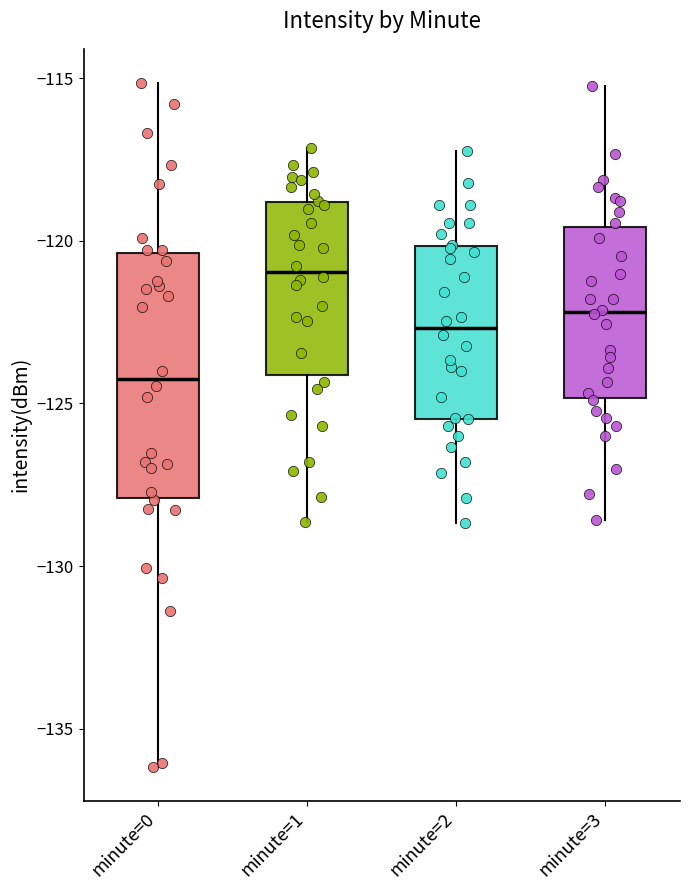

Reading left to right, read every box against the y-axis: the position of its median line, the range the box covers, and the ends of its whiskers. The values are not printed on the chart, so give them approximately, as read against the axis.

minute=0: median -124.0, box -128.0 to -120.5, whiskers -136.0 to -115.0
minute=1: median -121.0, box -124.0 to -119.0, whiskers -128.5 to -117.0
minute=2: median -122.5, box -125.5 to -120.0, whiskers -128.5 to -117.0
minute=3: median -122.0, box -125.0 to -119.5, whiskers -128.5 to -115.0